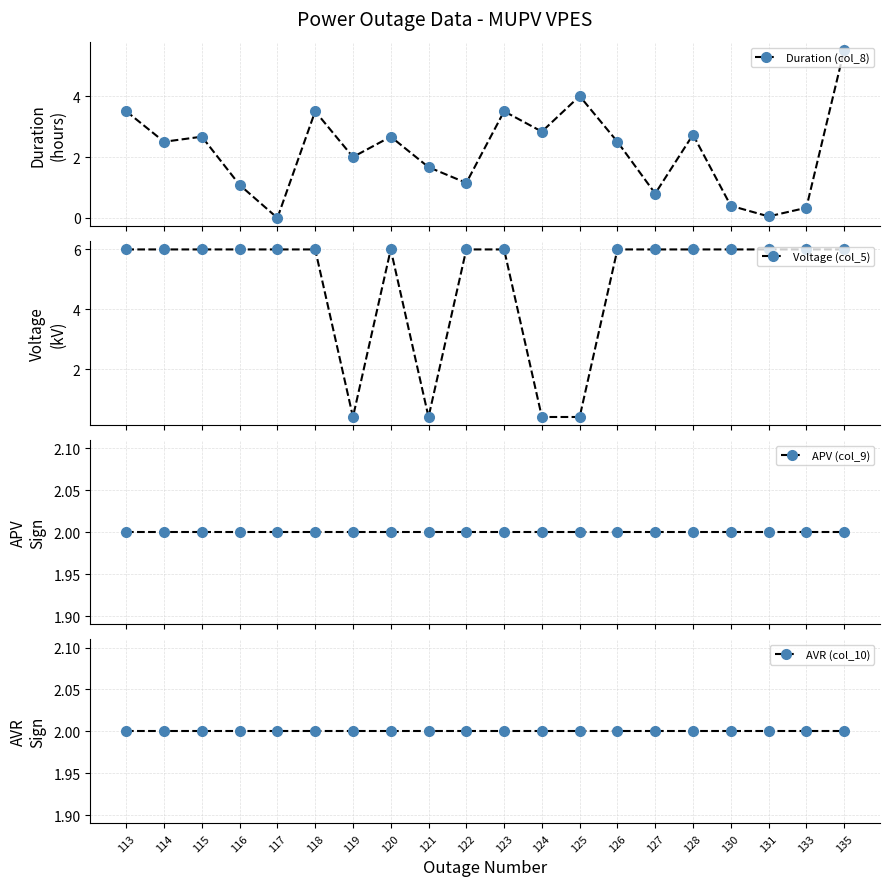

Which category has the highest value in the Duration (col_8) series?

135